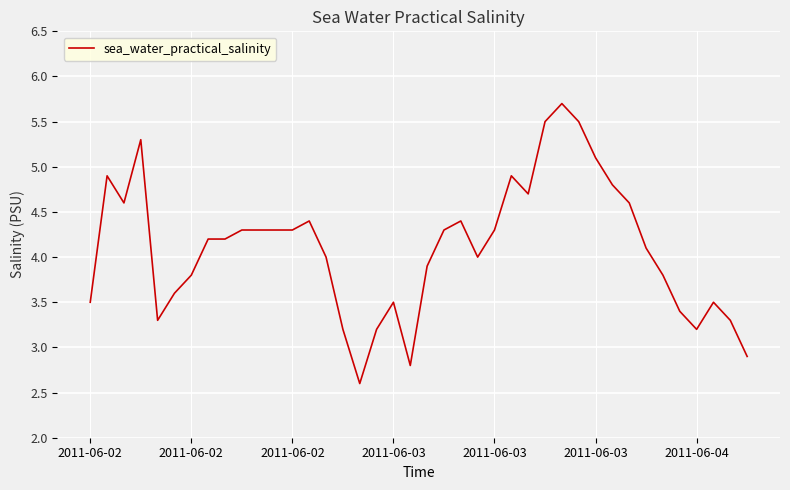

What is the difference between the maximum and minimum values?

3.1